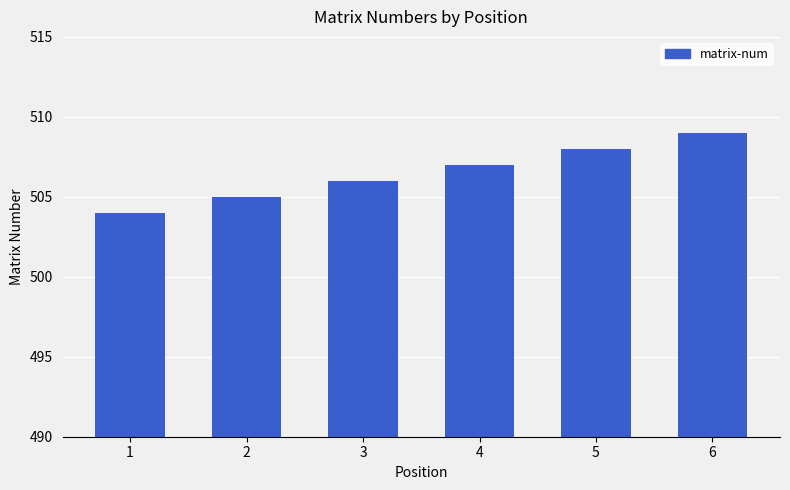

List the labels in order of value, smallest first.

1, 2, 3, 4, 5, 6